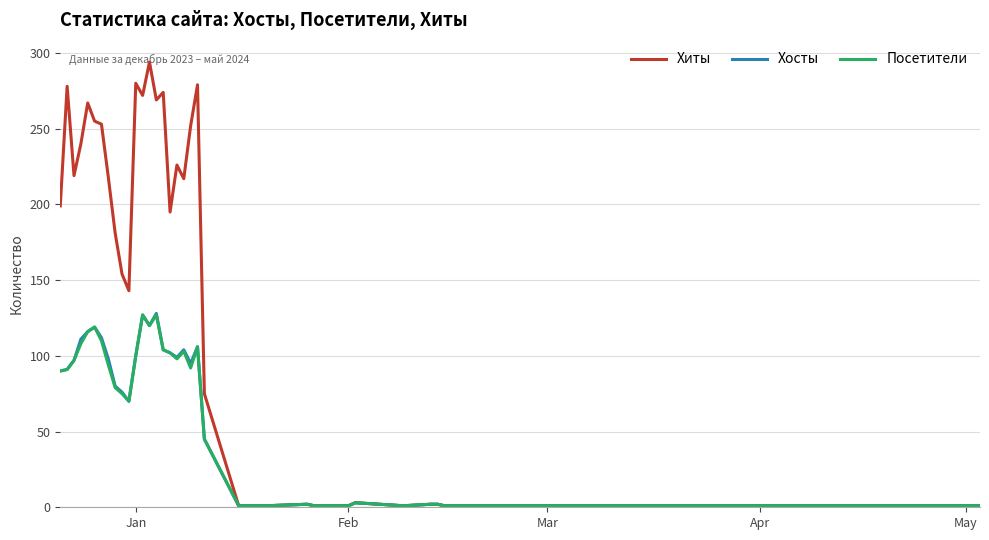

Which series has the largest total across all categories?

Хиты